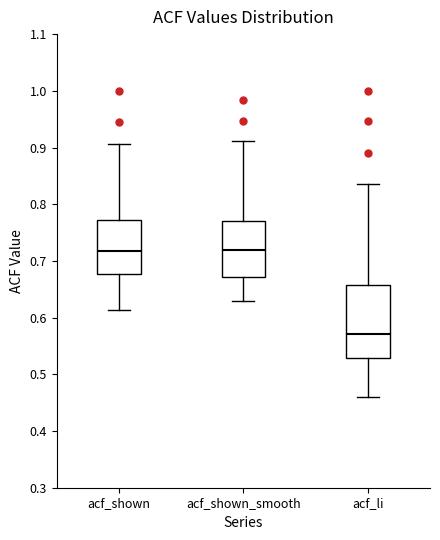

Reading left to right, transcribe this box plot: for each box, give where its median line is, the range the box spans, and where its two whiskers end, as read against the y-axis. The values are not printed on the chart, so give them approximately, as read against the axis.

acf_shown: median 0.72, box 0.68 to 0.77, whiskers 0.61 to 0.91
acf_shown_smooth: median 0.72, box 0.67 to 0.77, whiskers 0.63 to 0.91
acf_li: median 0.57, box 0.53 to 0.66, whiskers 0.46 to 0.84